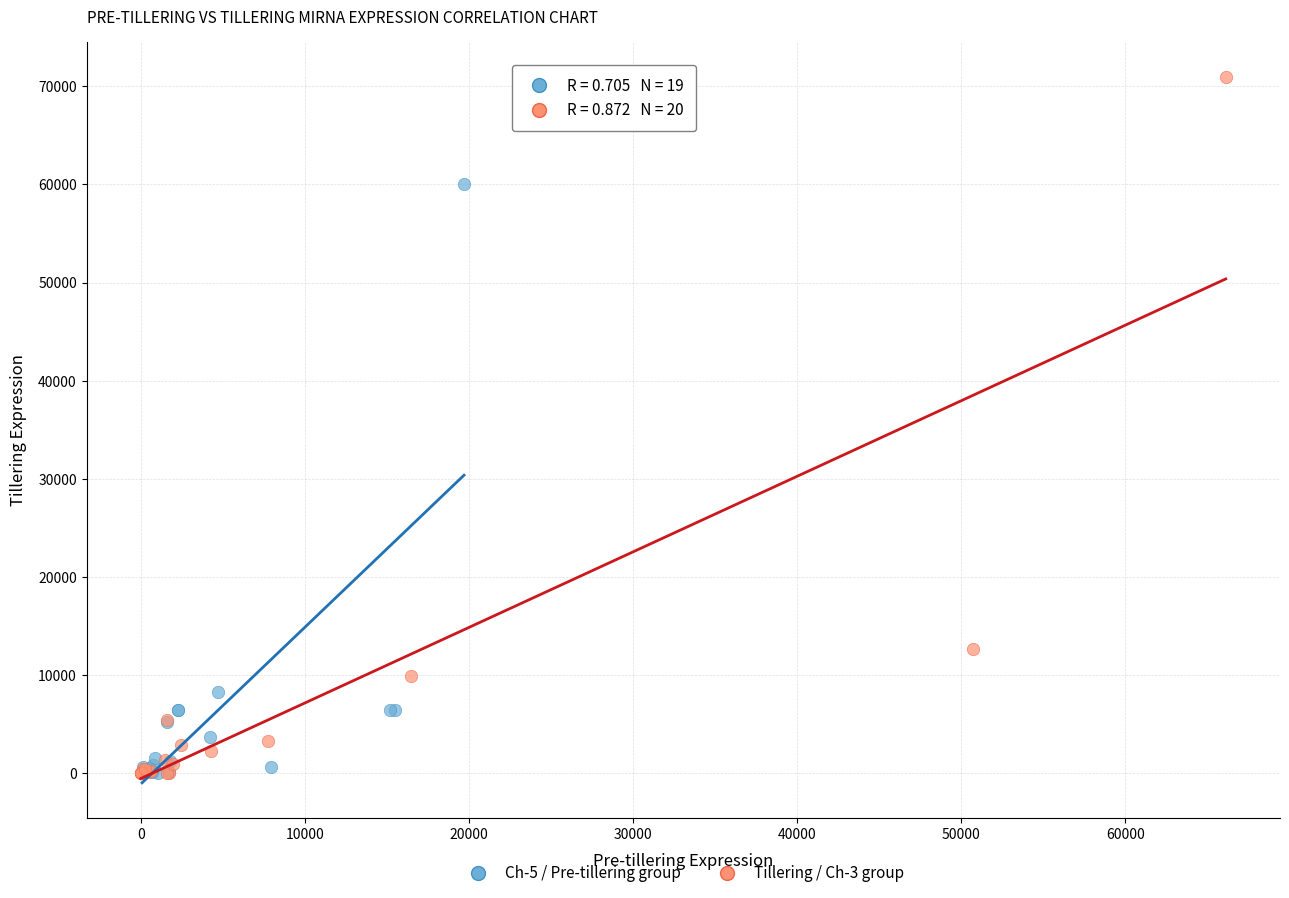

Which series has the largest Y range (max minus min)?

Tillering / Ch-3 group